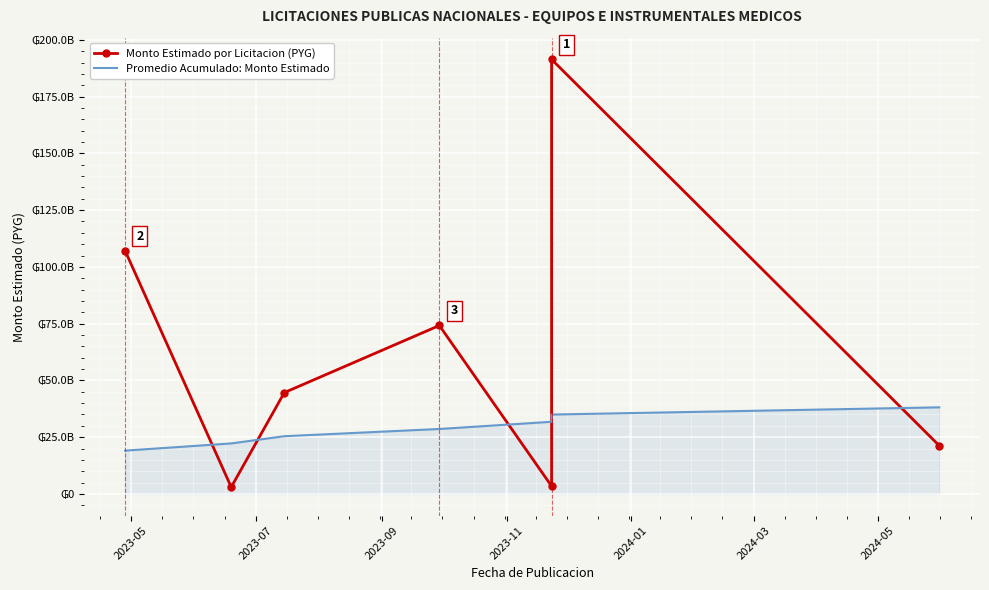

Reading left to right, transcribe all the data shown in this chart.

Monto Estimado por Licitacion (PYG): 107111241260.0	2995451828.0	44621197067.0	74188116840.0	3424917000.0	191390519108.0	21238931520.0
Promedio Acumulado: Monto Estimado: 19070158912.4	22248518731.1	25426878549.9	28605238368.6	31783598187.4	34961958006.1	38140317824.8